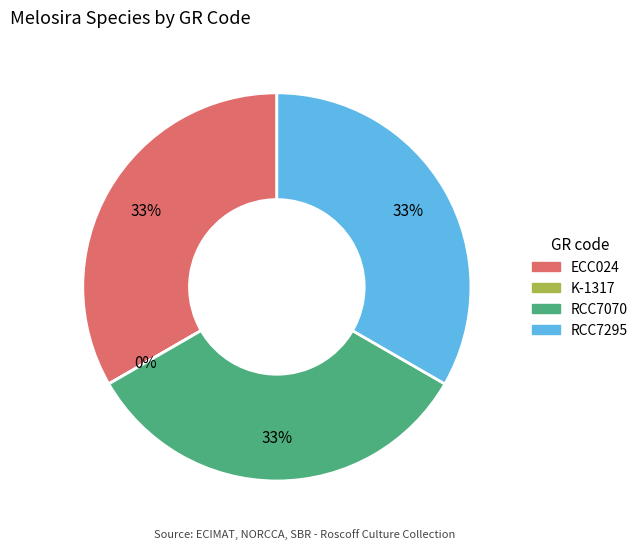

What is the ratio of the value at RCC7295 to the value at ECC024?

1.0